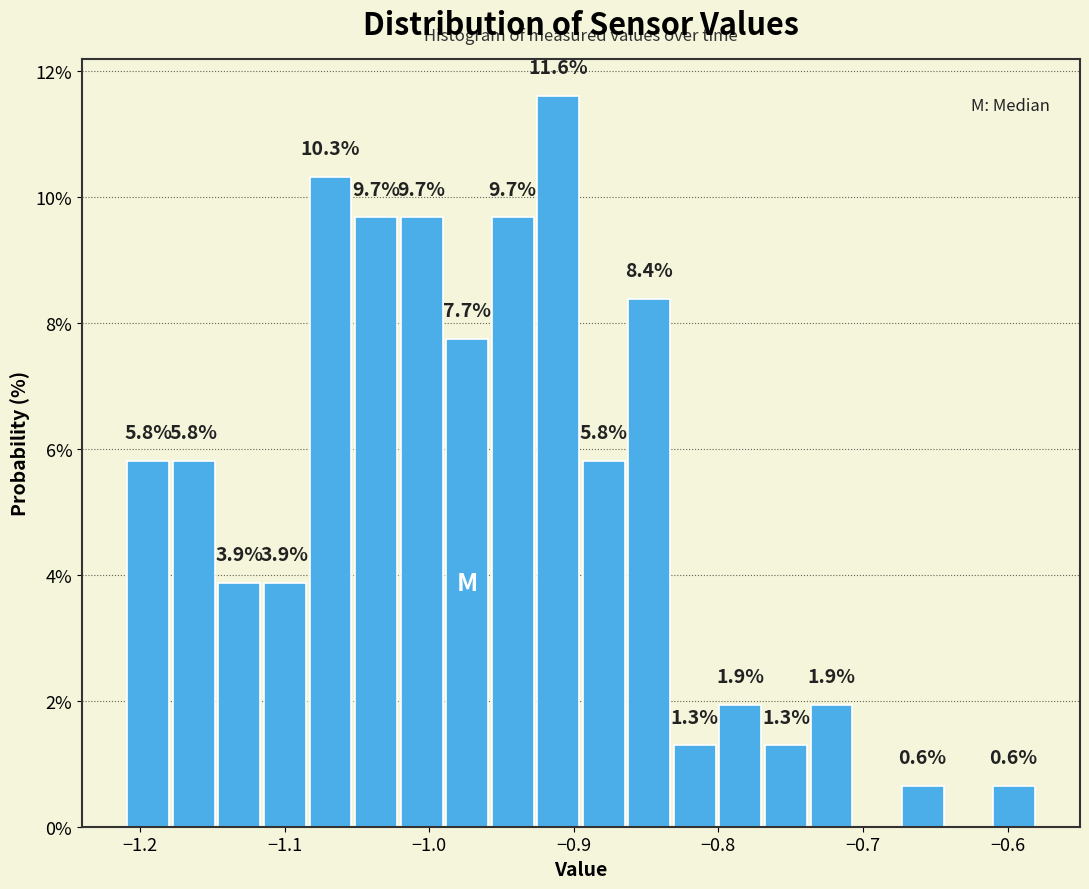

Read against the x-axis, roughly where is the centre of the tallest bar?

-0.91